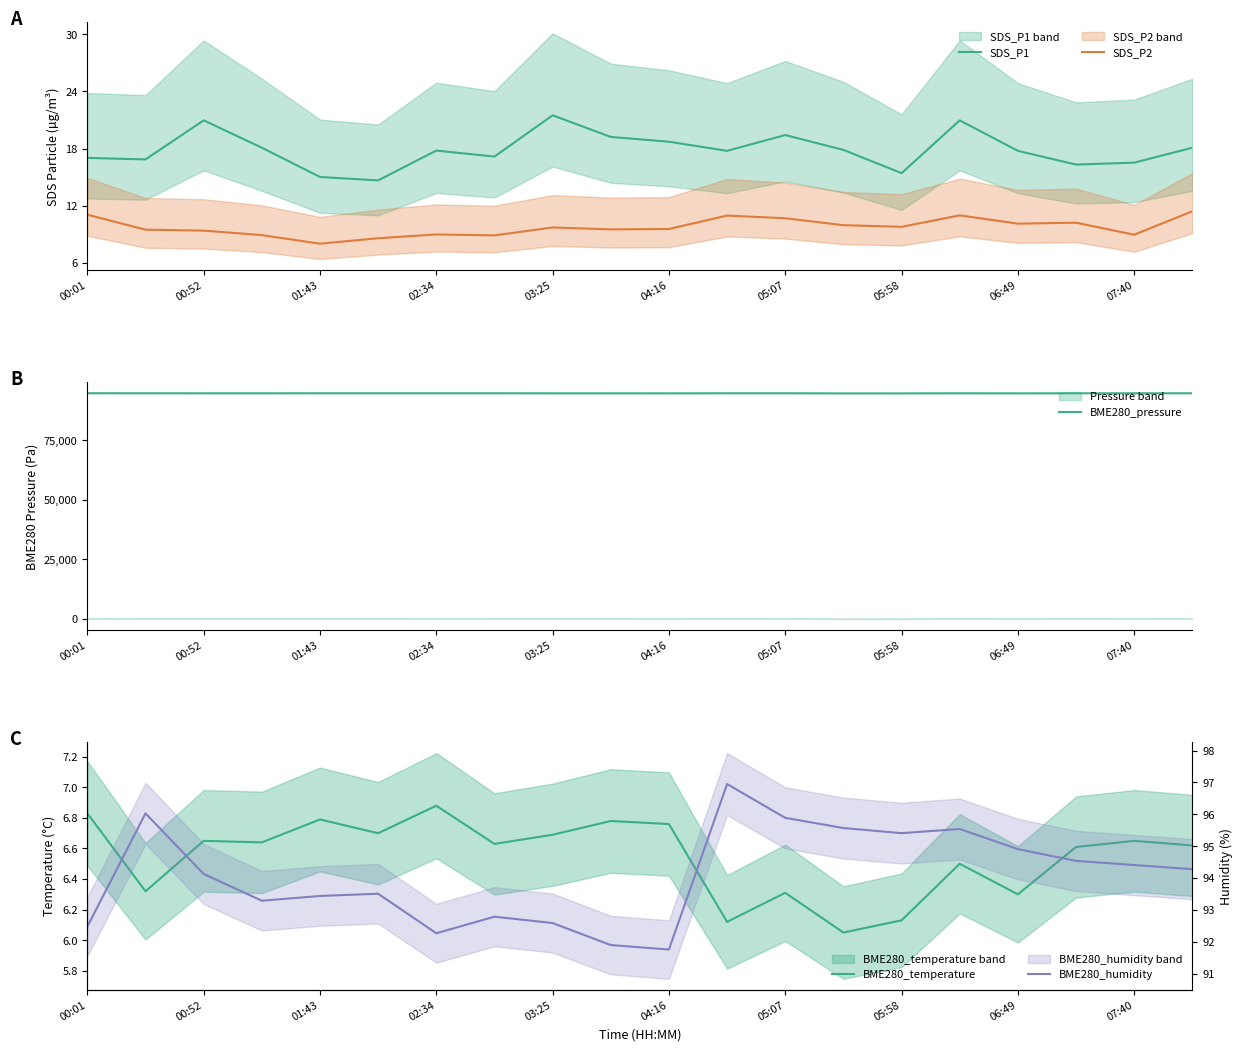

Does the chart have visible grid lines?

No